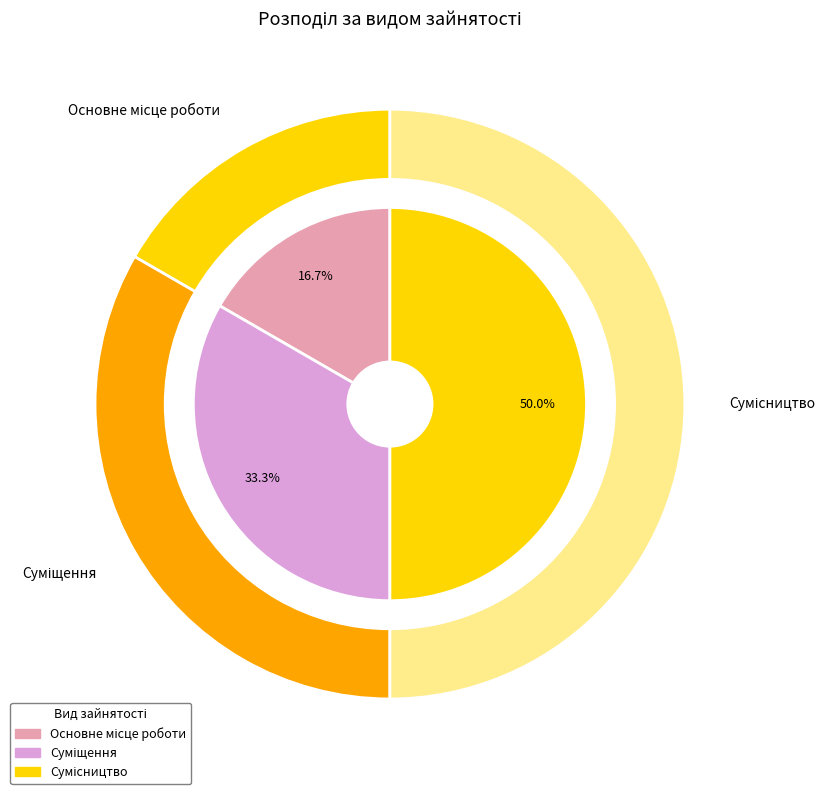

To the nearest percent, what portion does Сумісництво represent?

50%